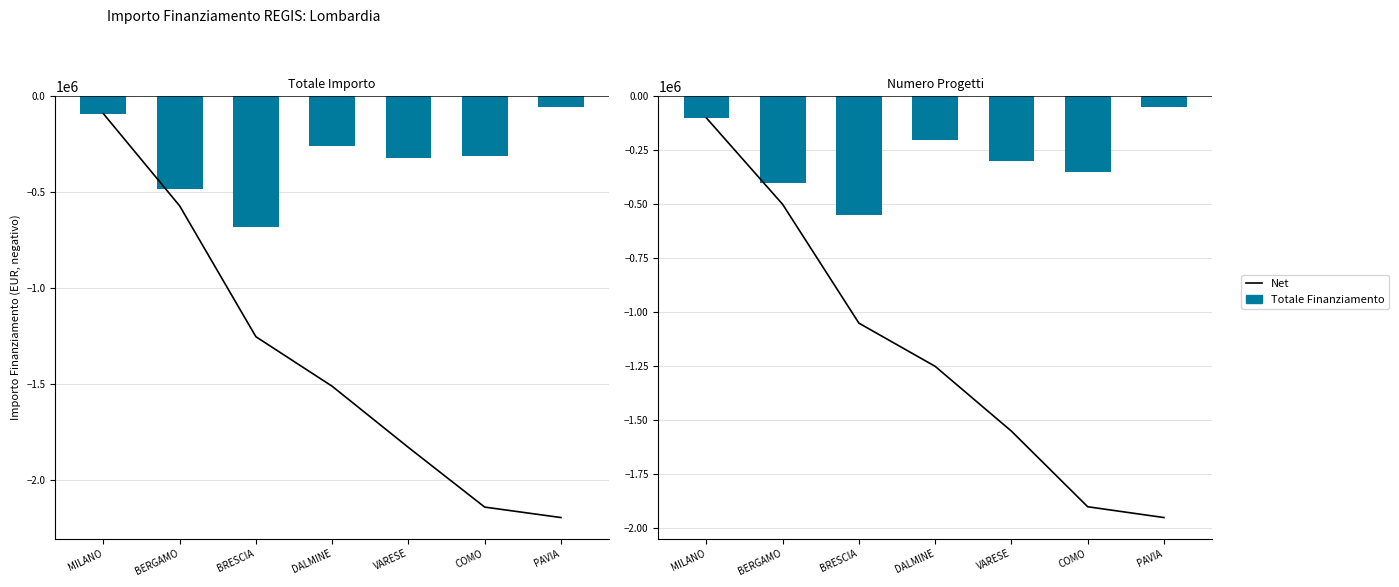

What is the minimum value shown in the chart?

-1950000.0